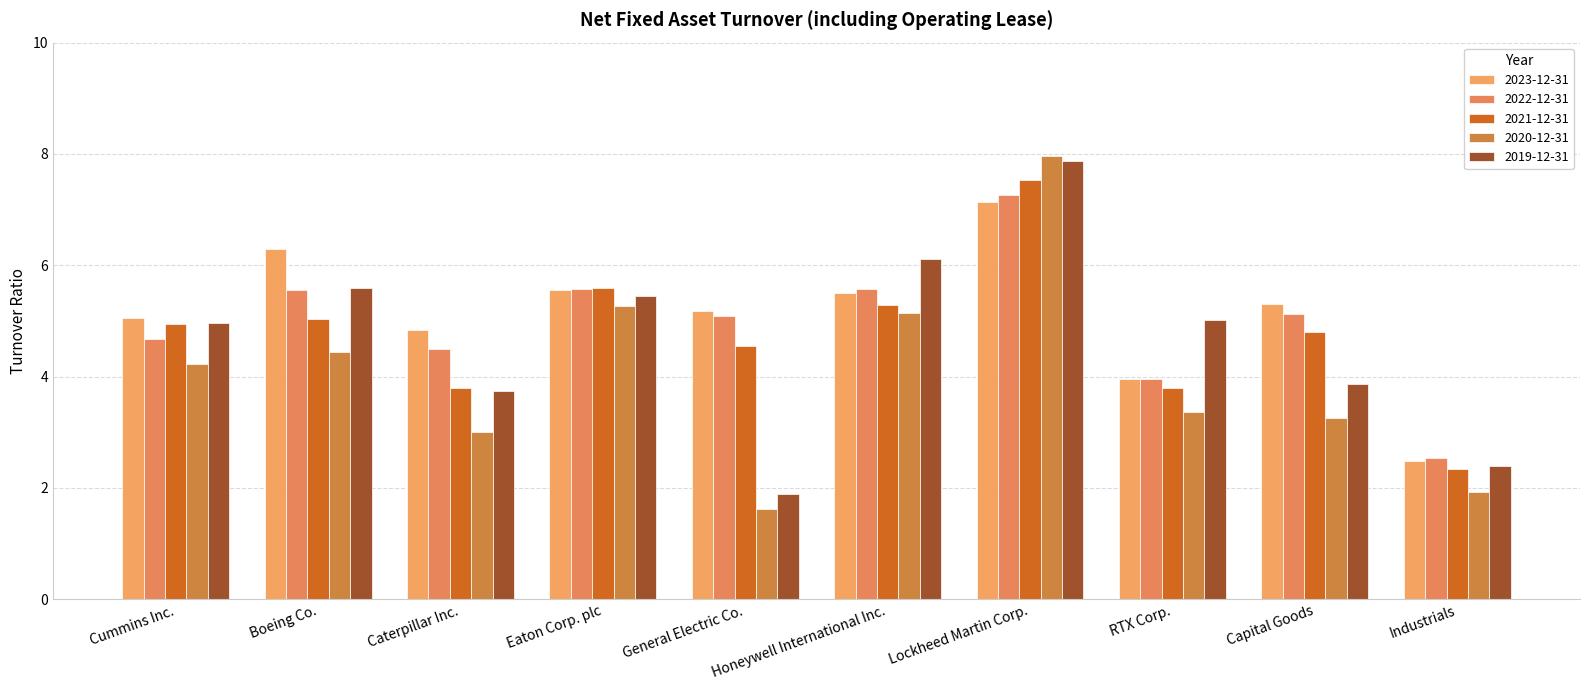

How many categories are shown in the chart?

10